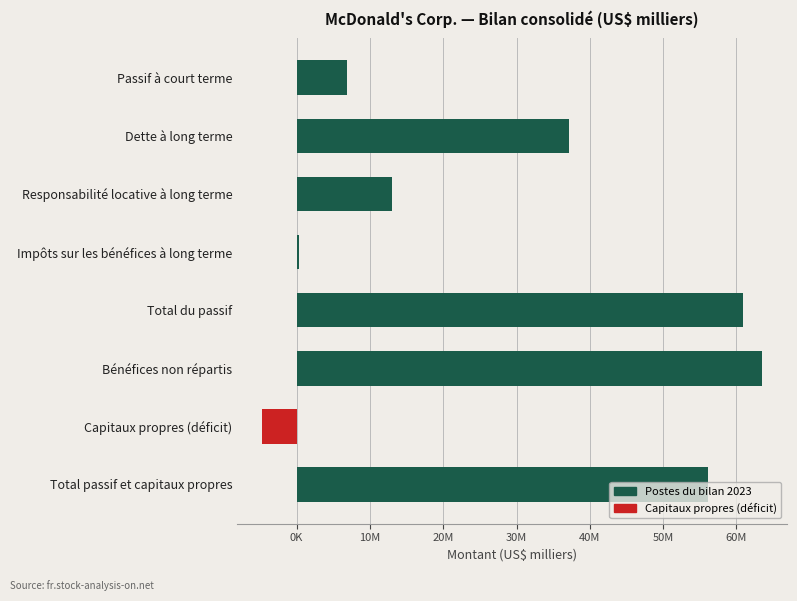

Does the chart contain any negative values?

Yes